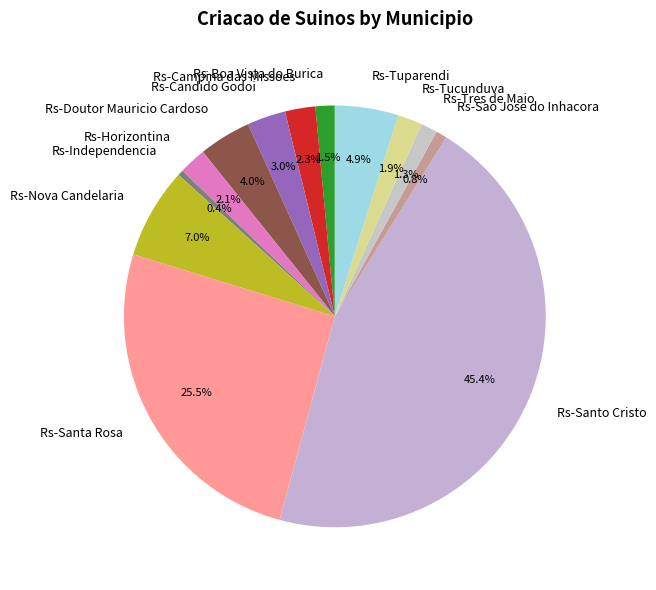

Does Rs-Independencia account for over 50% of the chart?

No